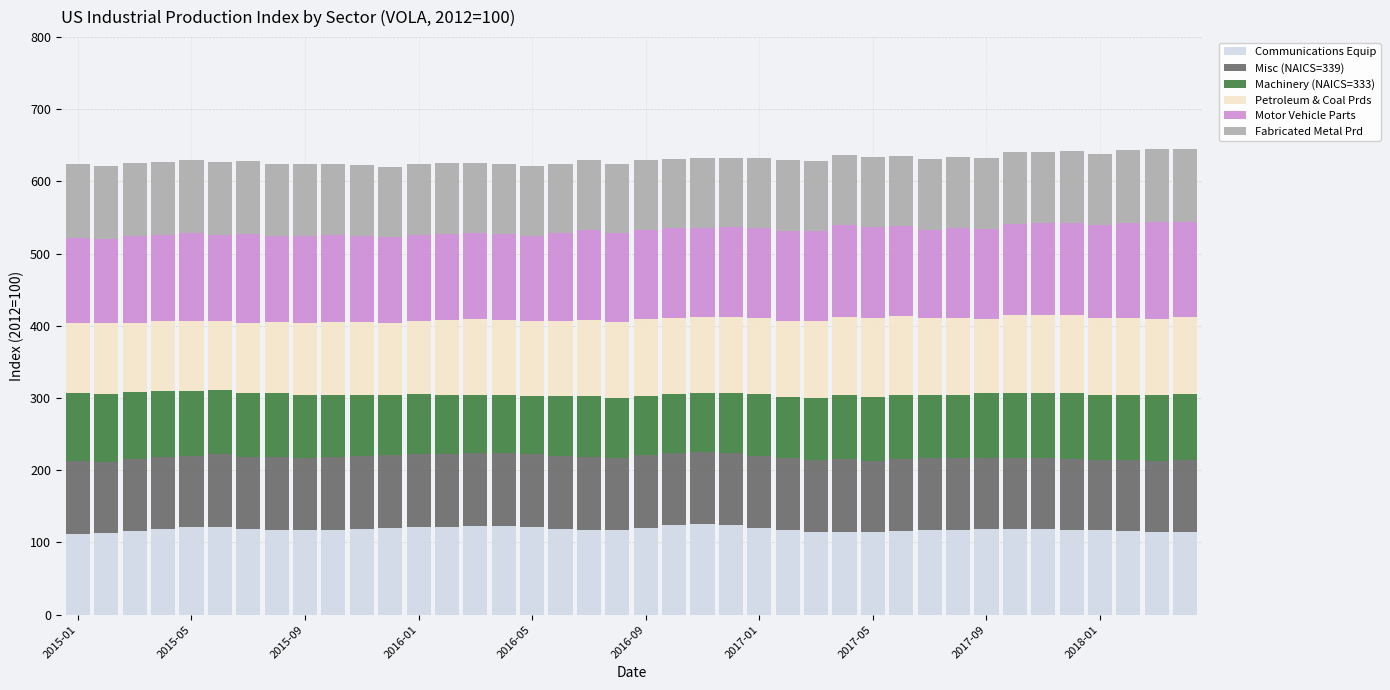

What is the maximum value for Communications Equip?

125.8